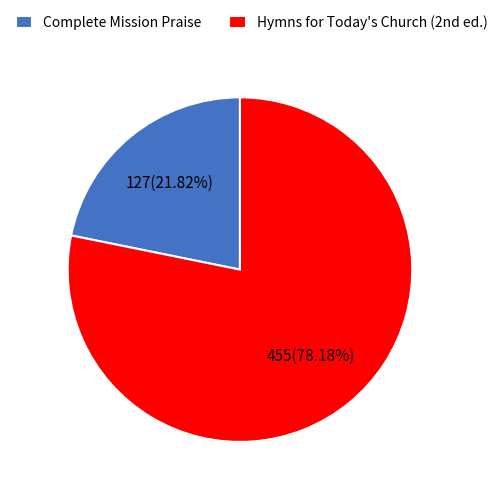

To the nearest percent, what percentage of the pie is Complete Mission Praise?

22%